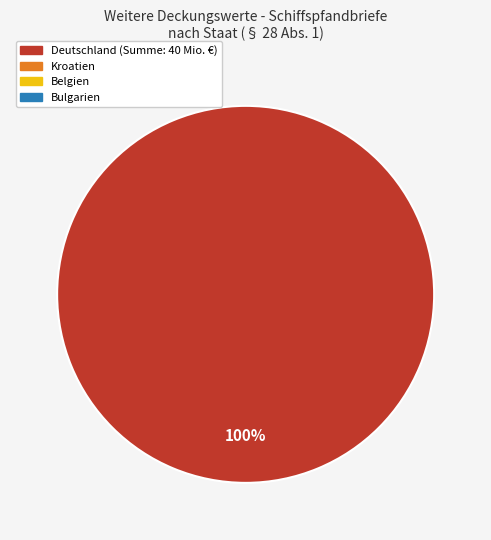

Is there a majority slice in this chart?

Yes